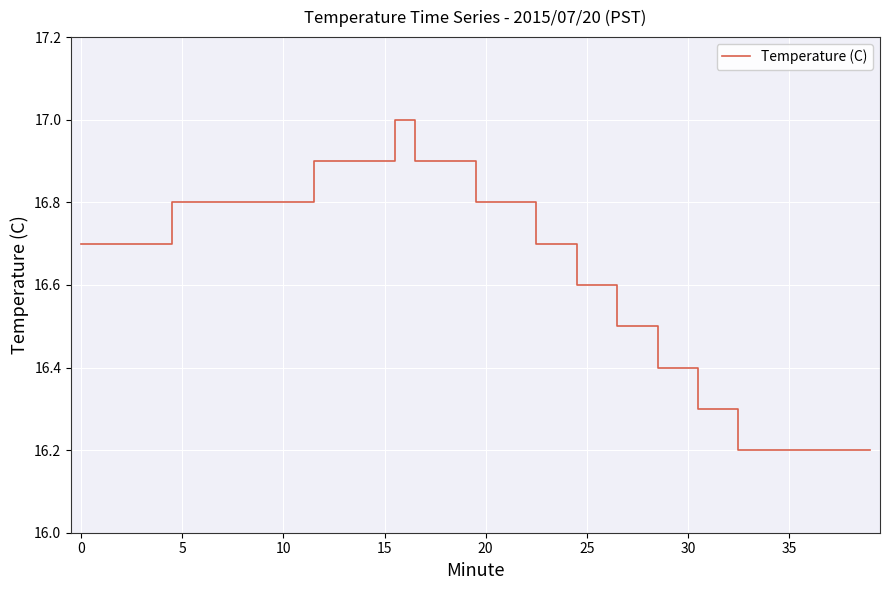

What is the minimum value shown in the chart?

16.2